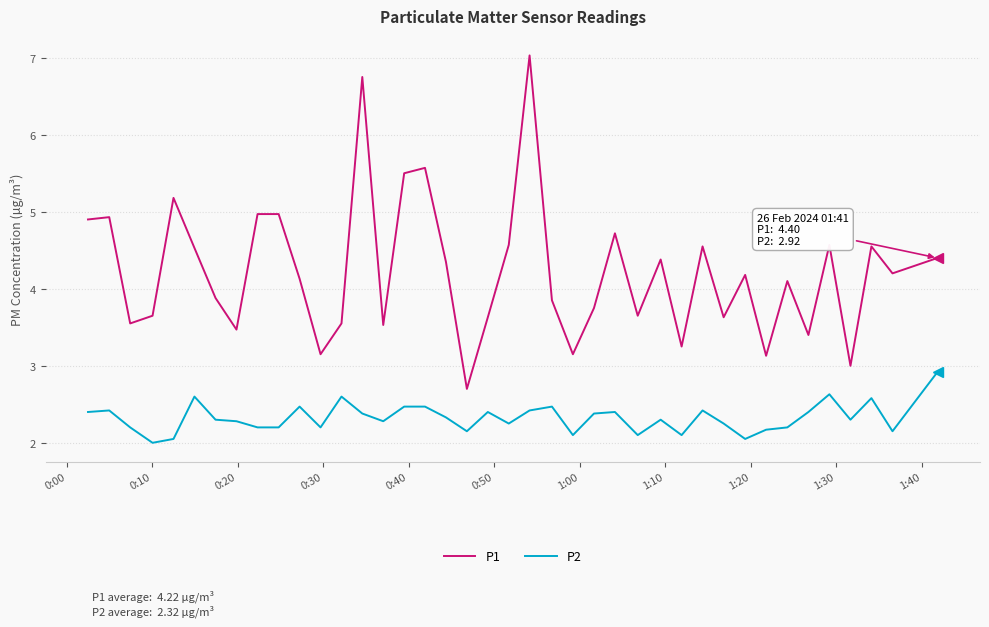

Rank the series by their average value, from highest to lowest.

P1, P2